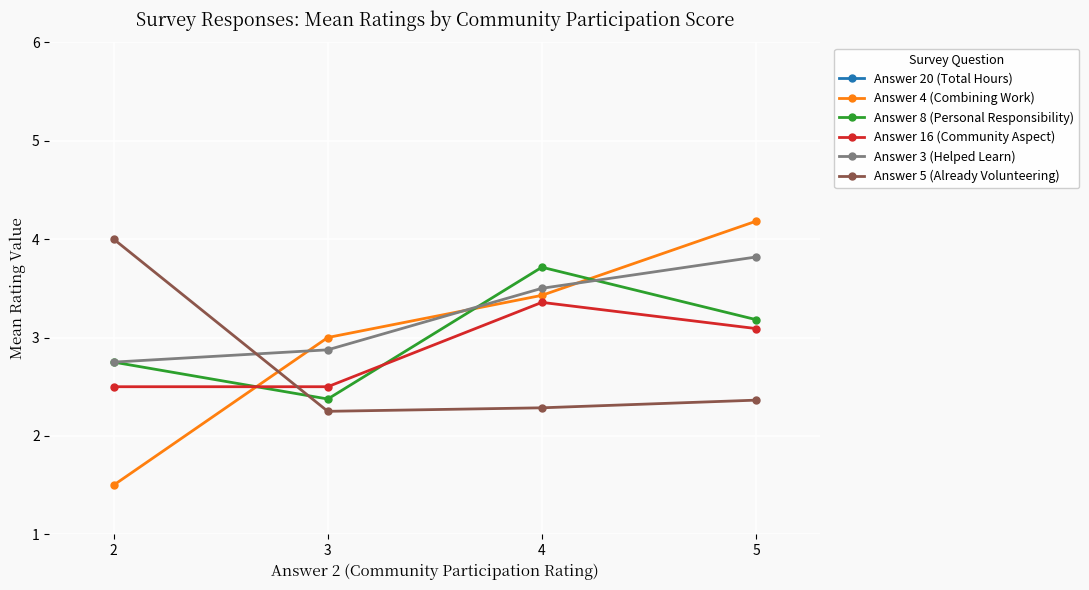

Is it true that Answer 3 (Helped Learn) equals 2.8 at 2?

True